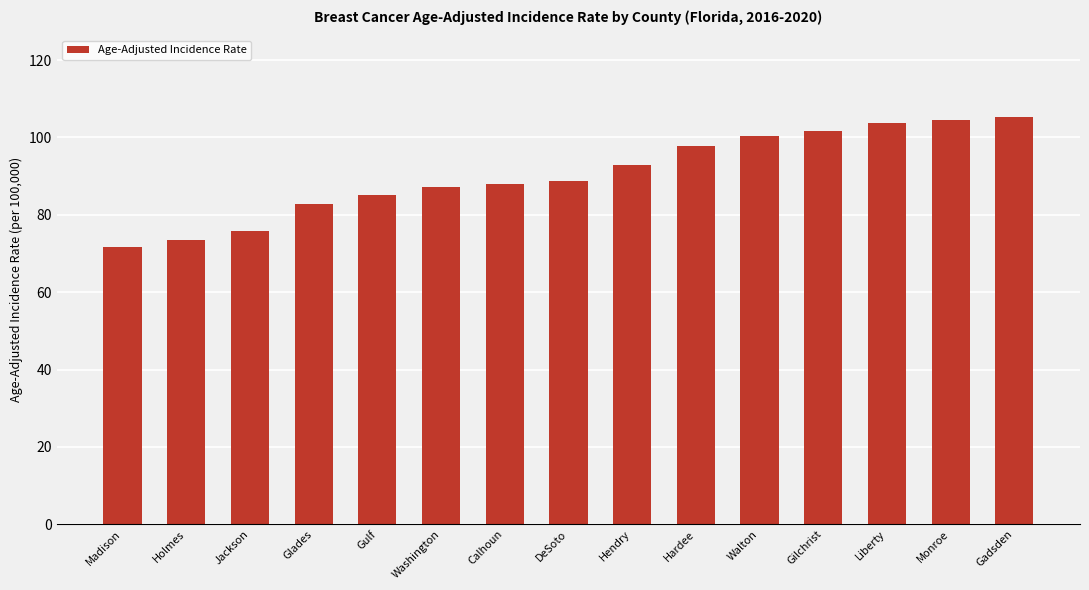

Reading left to right, what are all the values shown in this chart?

71.8	73.6	75.8	82.8	85.1	87.3	87.9	88.7	92.8	97.9	100.3	101.6	103.7	104.4	105.3